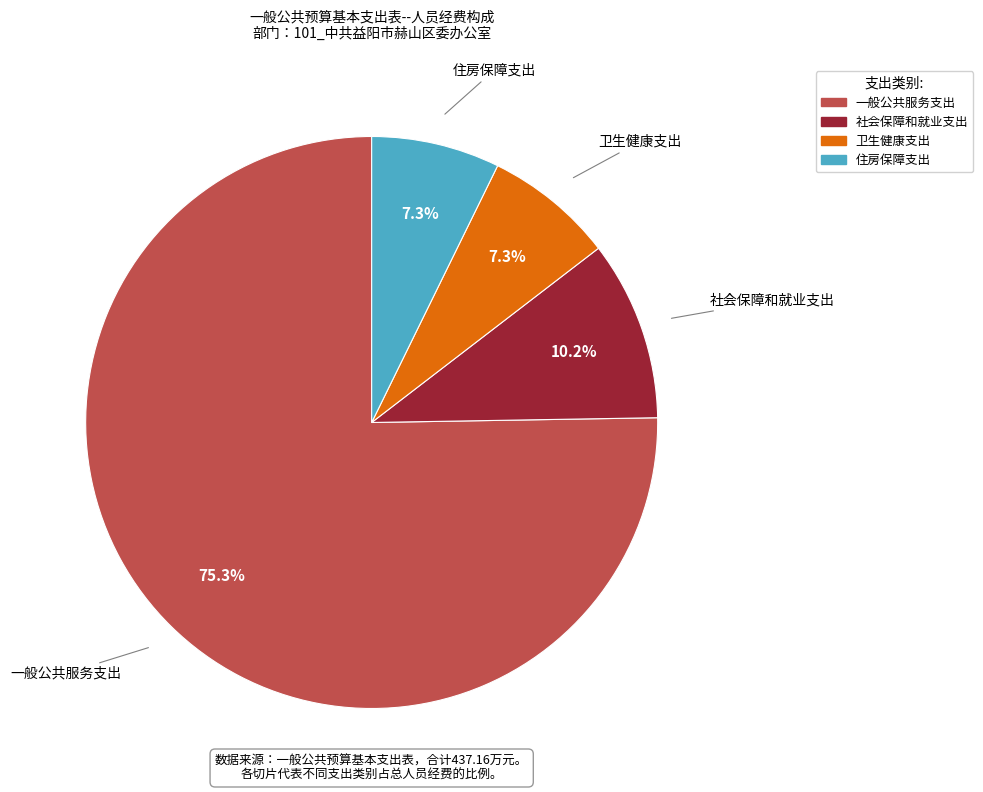

To the nearest percent, what portion does 住房保障支出 represent?

7%